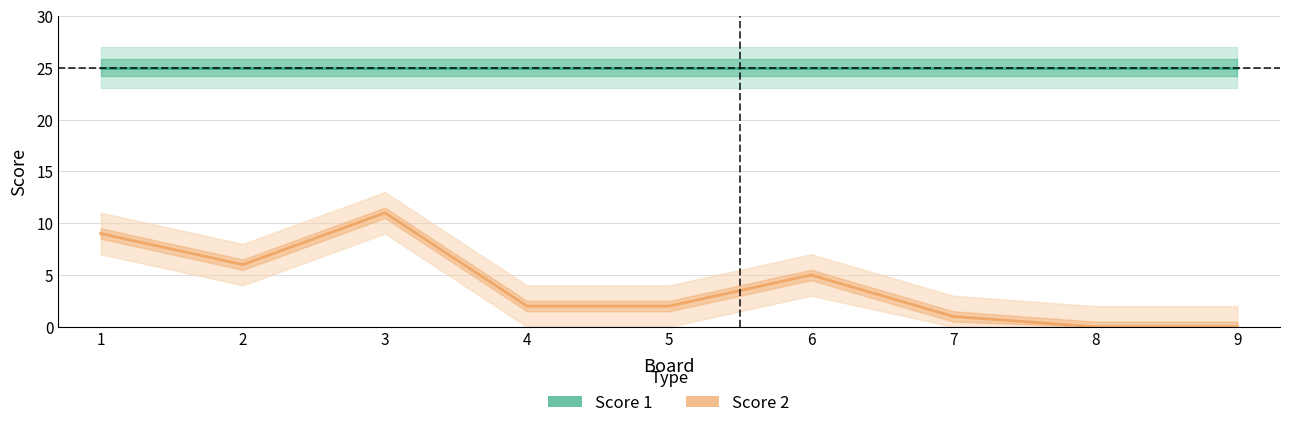

Where is the first local maximum for Score 2?

3